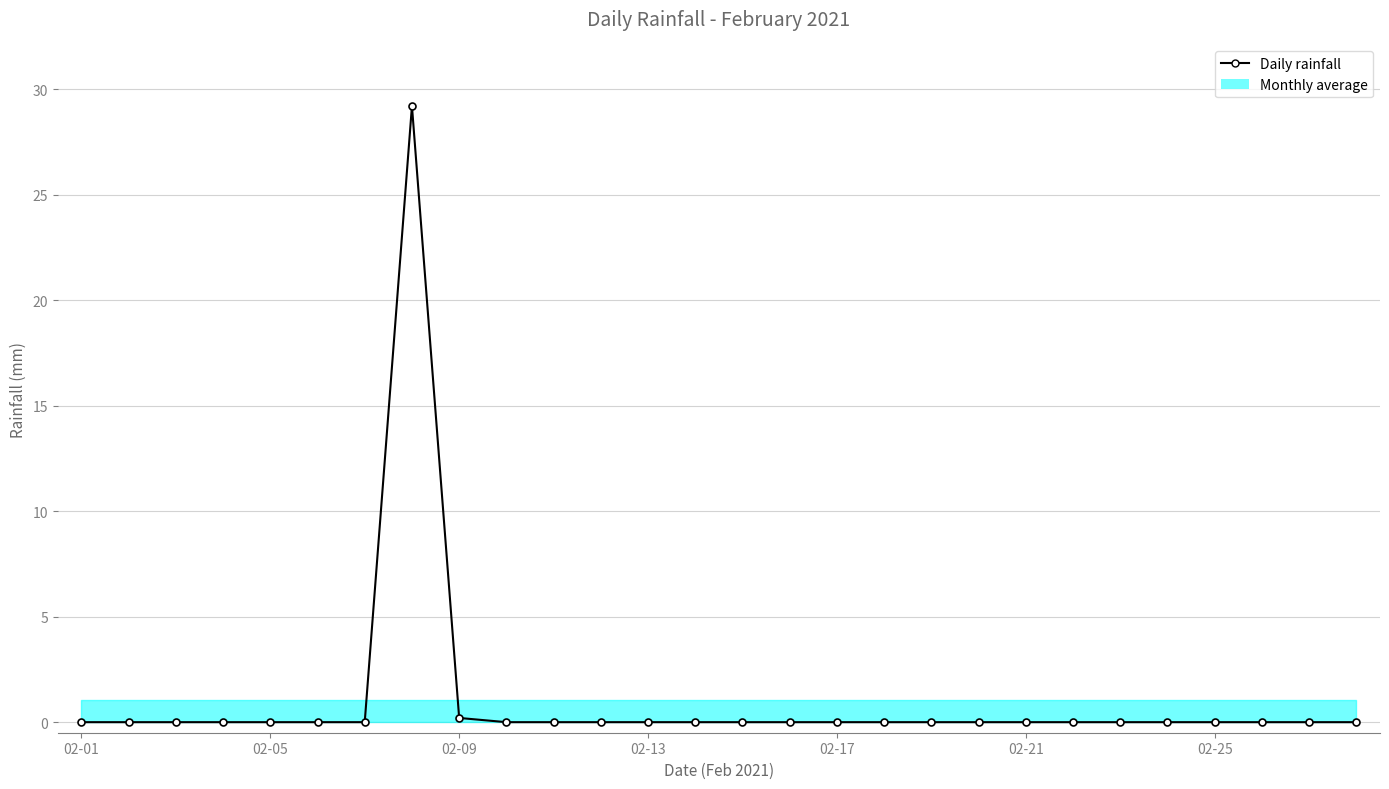

Reading left to right, what are all the values shown in this chart?

0.0	0.0	0.0	0.0	0.0	0.0	0.0	29.2	0.2	0.0	0.0	0.0	0.0	0.0	0.0	0.0	0.0	0.0	0.0	0.0	0.0	0.0	0.0	0.0	0.0	0.0	0.0	0.0